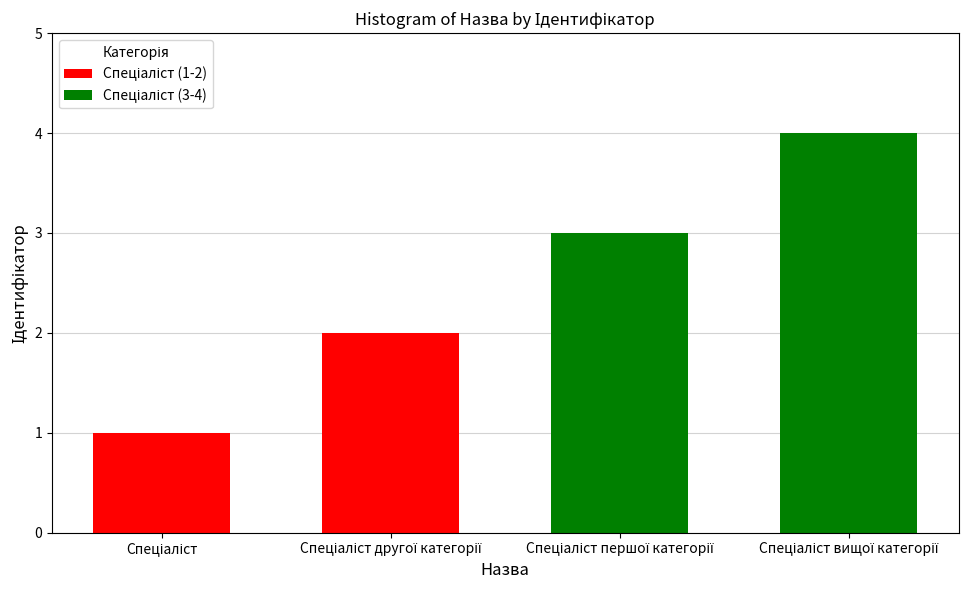

What is the difference between the second highest and minimum values?

2